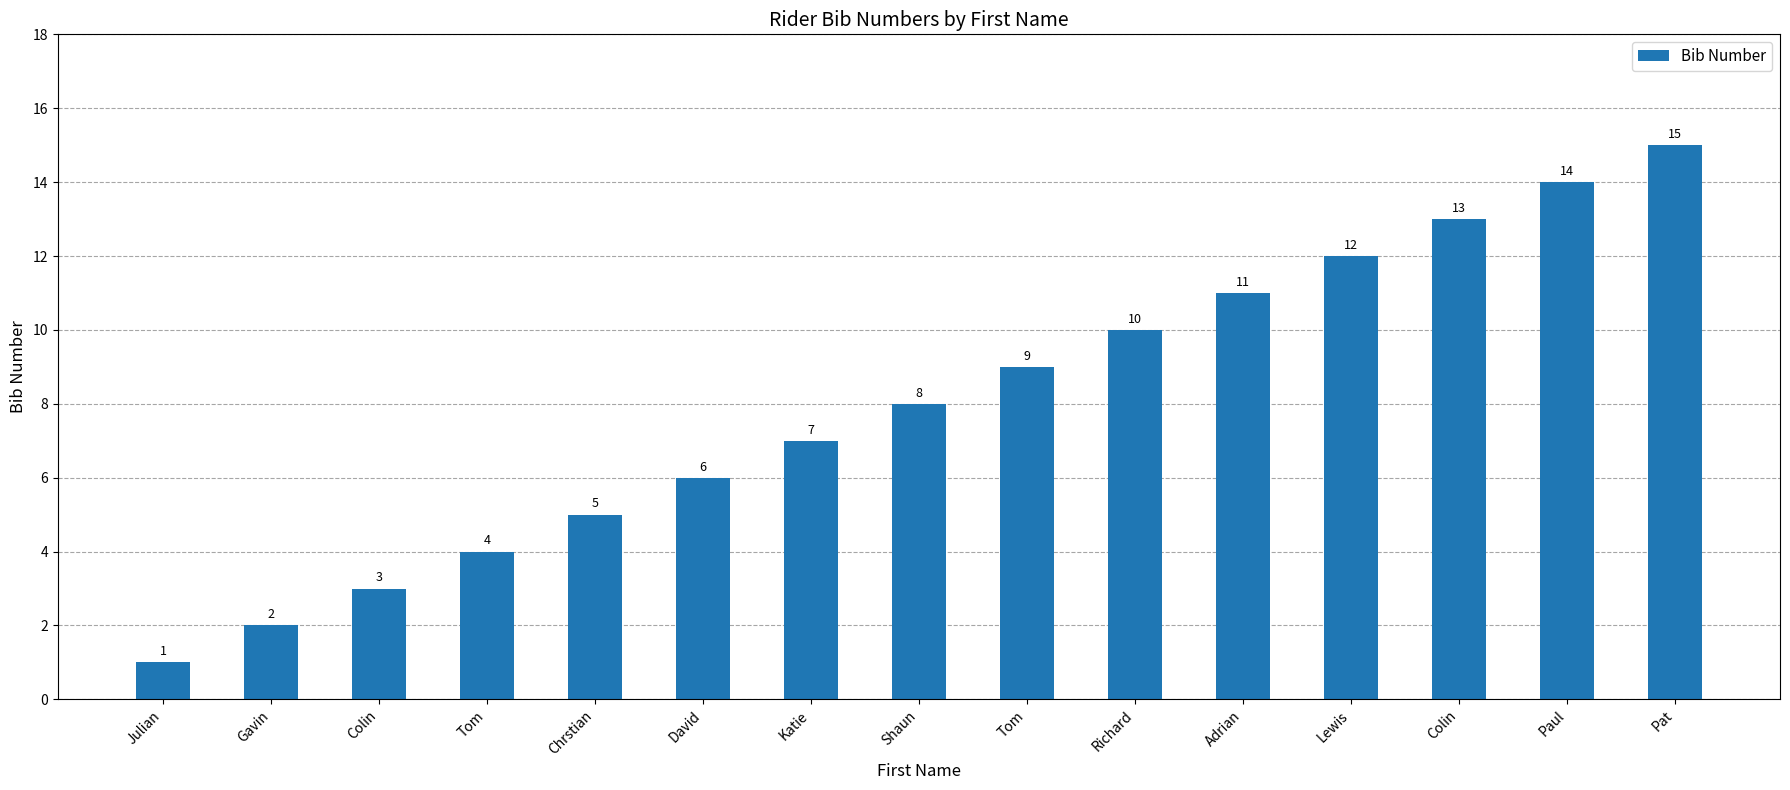

How many series are shown in this chart?

1